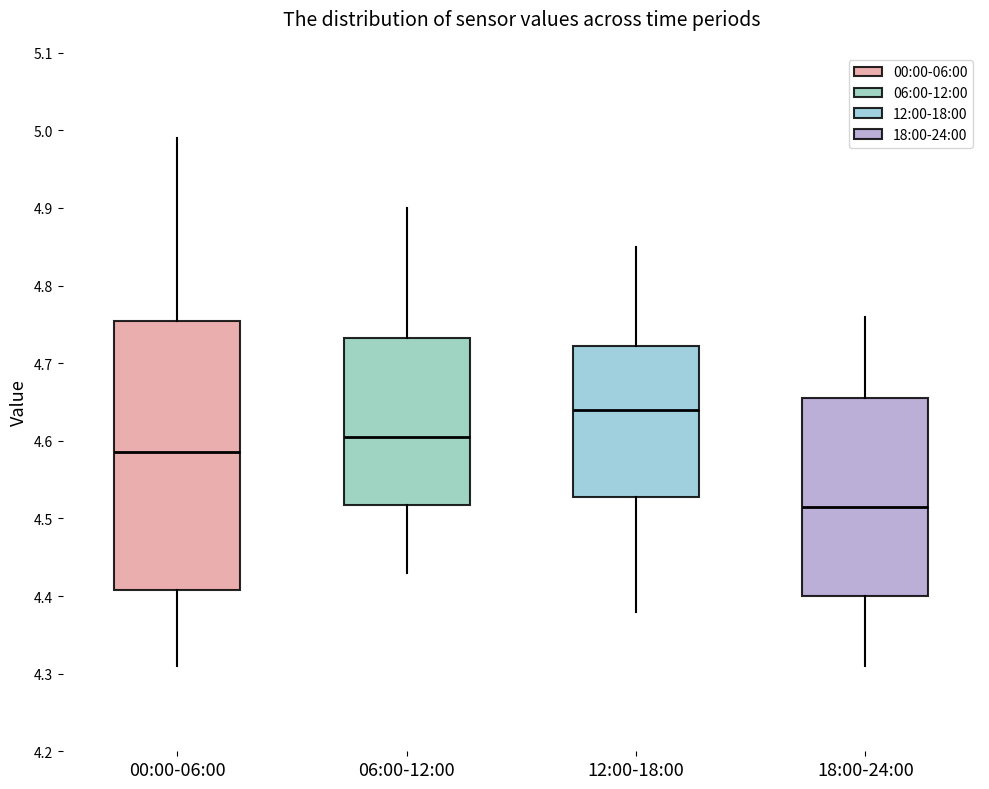

Reading left to right, read every box against the y-axis: the position of its median line, the range the box covers, and the ends of its whiskers. The values are not printed on the chart, so give them approximately, as read against the axis.

00:00-06:00: median 4.59, box 4.41 to 4.76, whiskers 4.31 to 4.99
06:00-12:00: median 4.61, box 4.52 to 4.73, whiskers 4.43 to 4.90
12:00-18:00: median 4.64, box 4.53 to 4.72, whiskers 4.38 to 4.85
18:00-24:00: median 4.52, box 4.40 to 4.66, whiskers 4.31 to 4.76